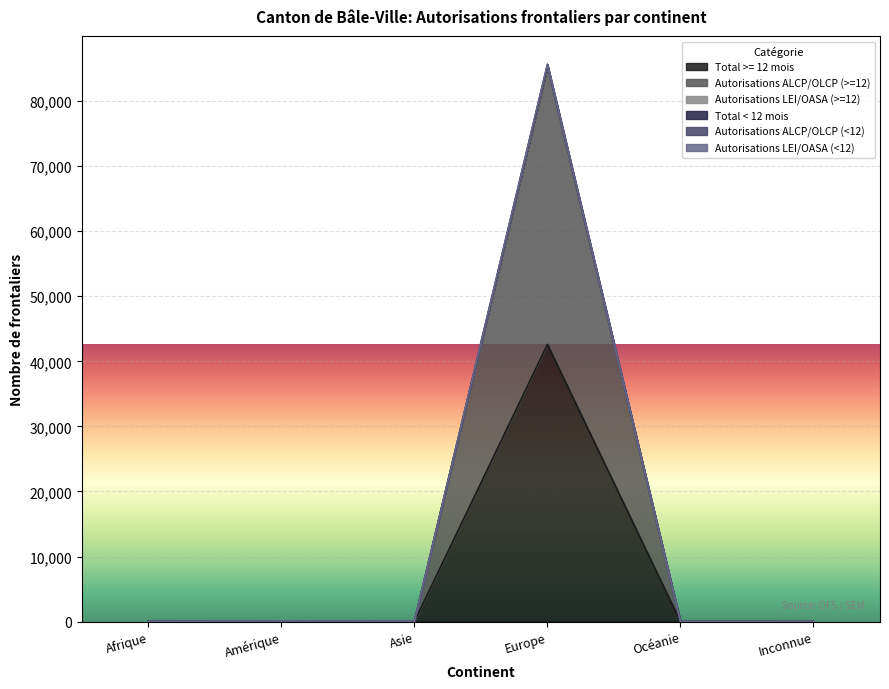

What is the difference between the Autorisations ALCP/OLCP (>=12) values at Asie and Océanie?

32